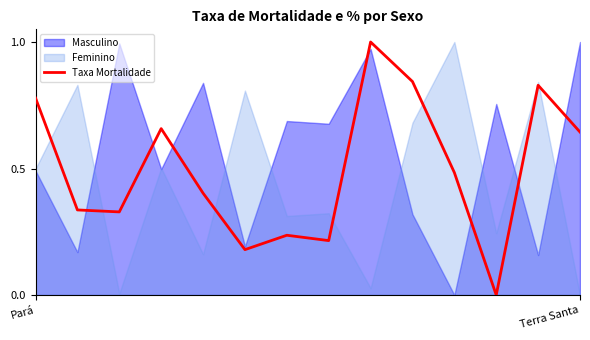

What is the average value?

0.5